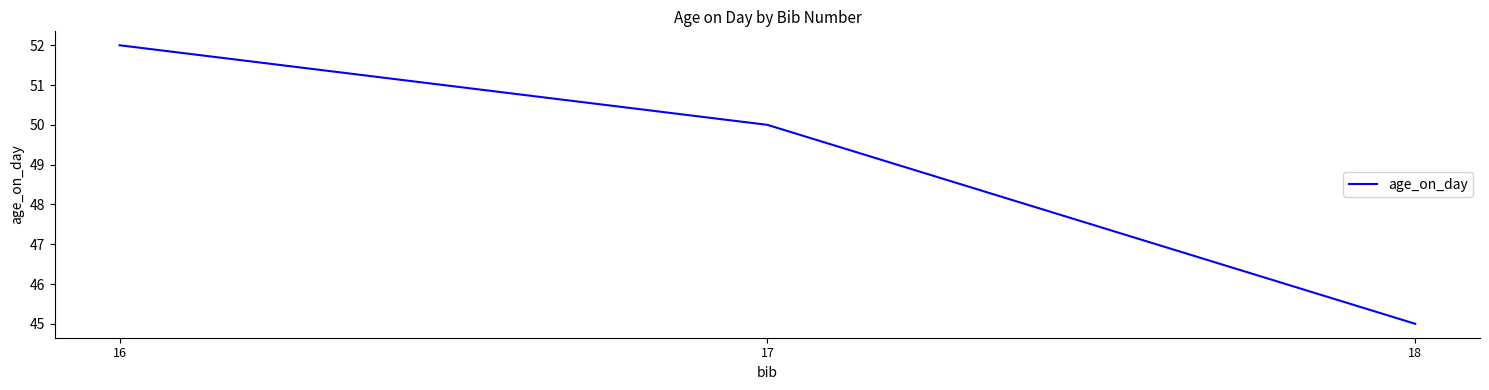

Reading right to left, list all the values displayed in this chart.

18=45	17=50	16=52